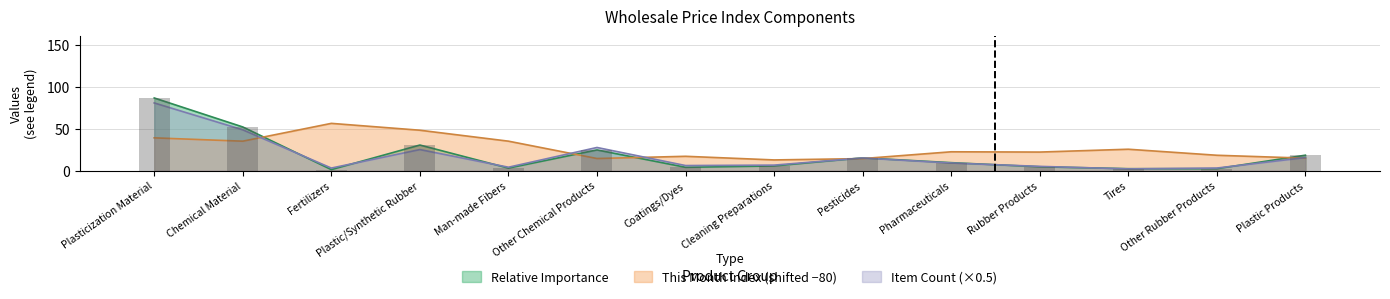

Where does the Relative Importance series first go above 9?

Plasticization Material